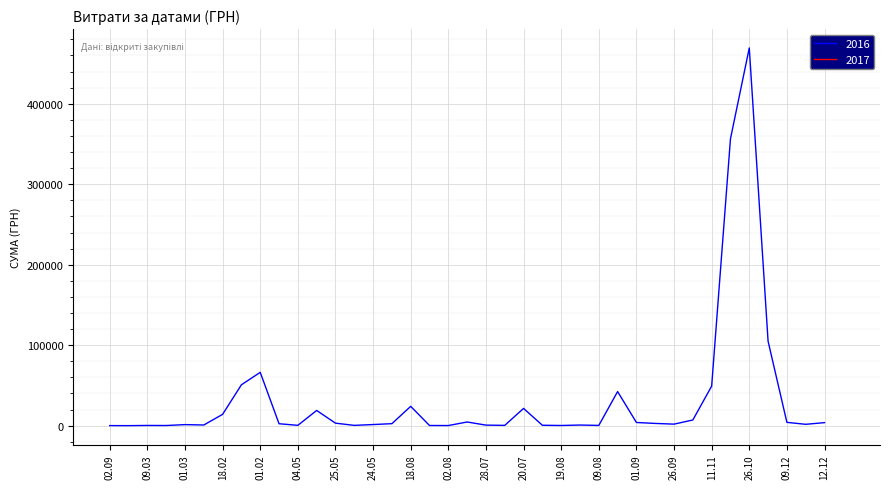

Which label corresponds to the smallest value in the chart?

09.03